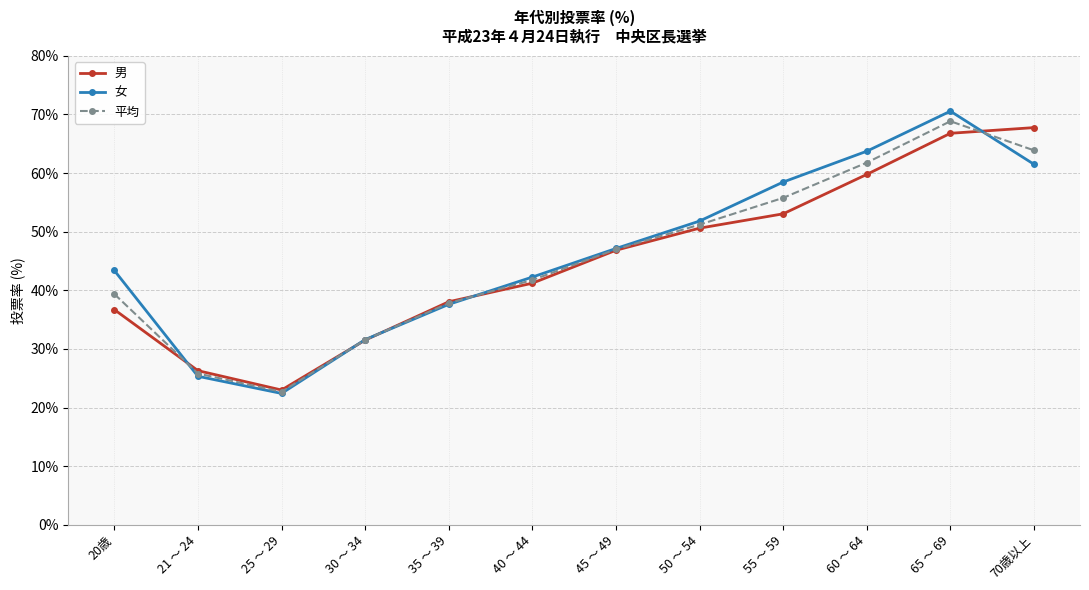

At which category is the sum across all series the highest?

65 ～ 69